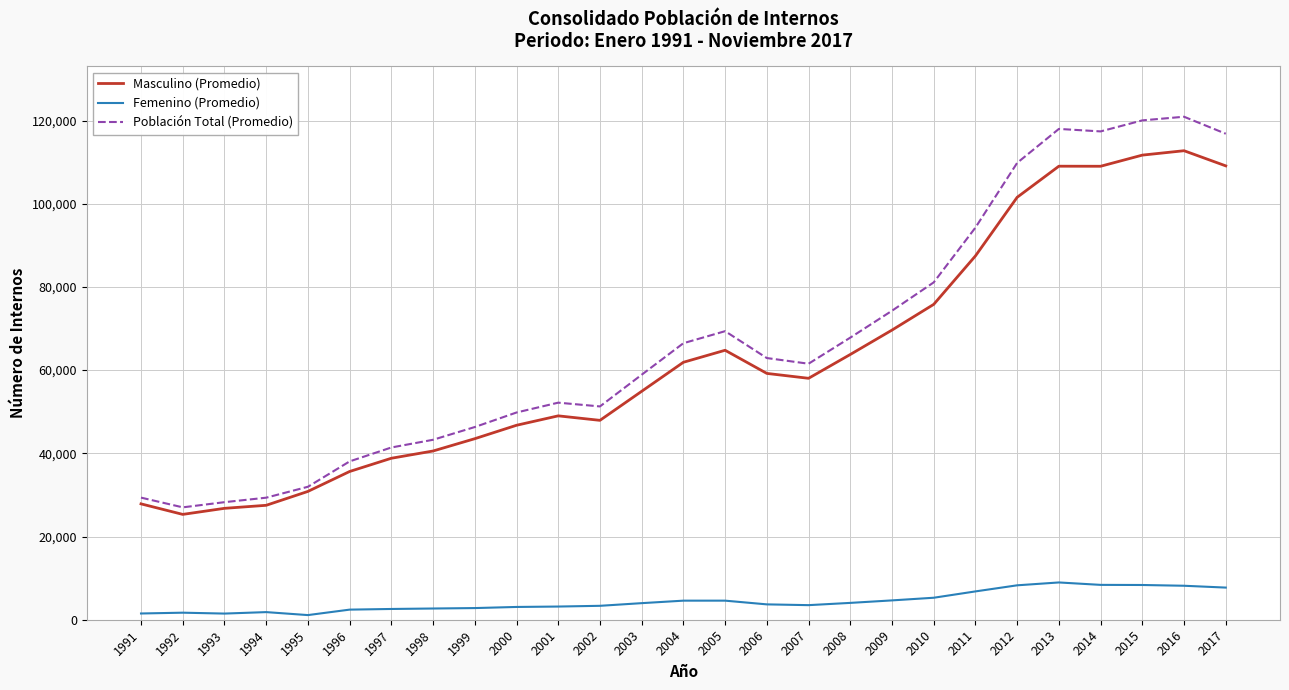

Which series has the largest total across all categories?

Población Total (Promedio)